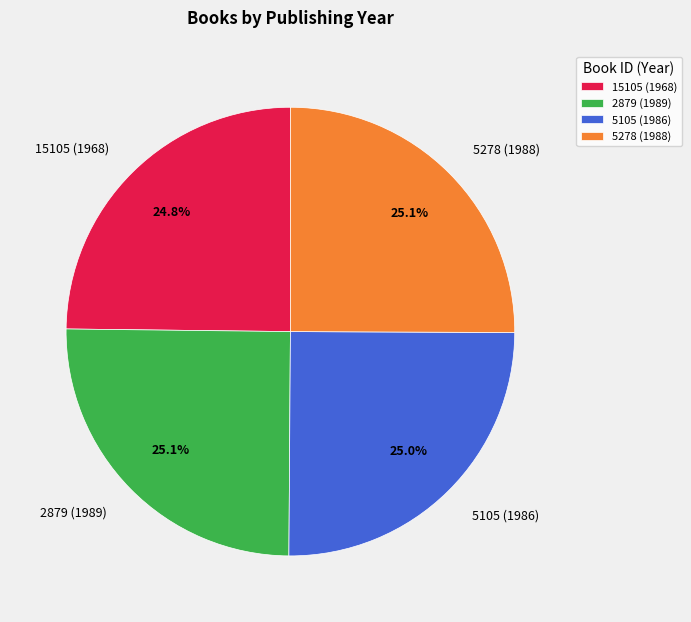

Does 5278 (1988) represent more than half of the total?

No